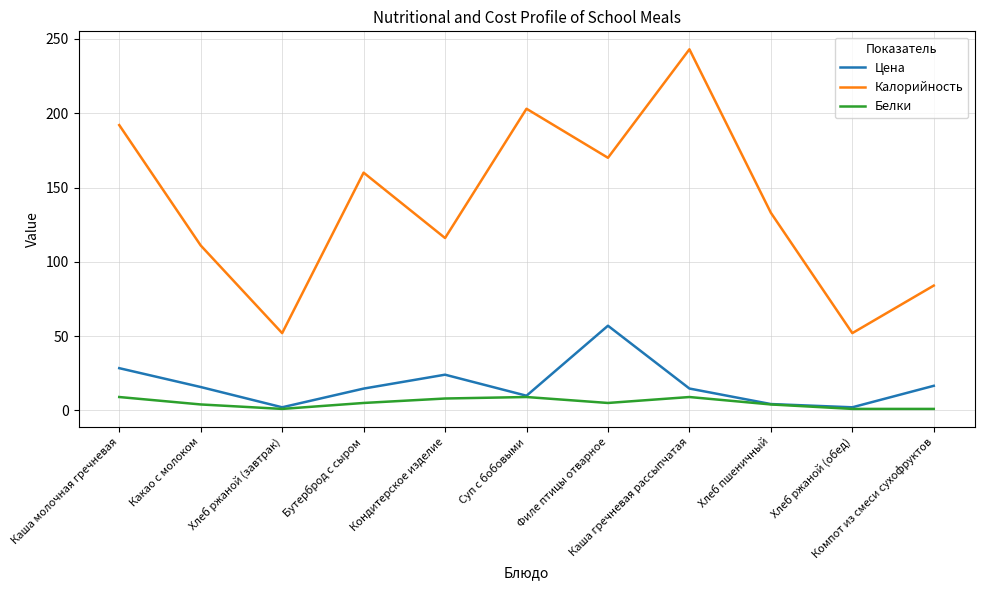

At Компот из смеси сухофруктов, list the series in order from largest to smallest.

Калорийность, Цена, Белки